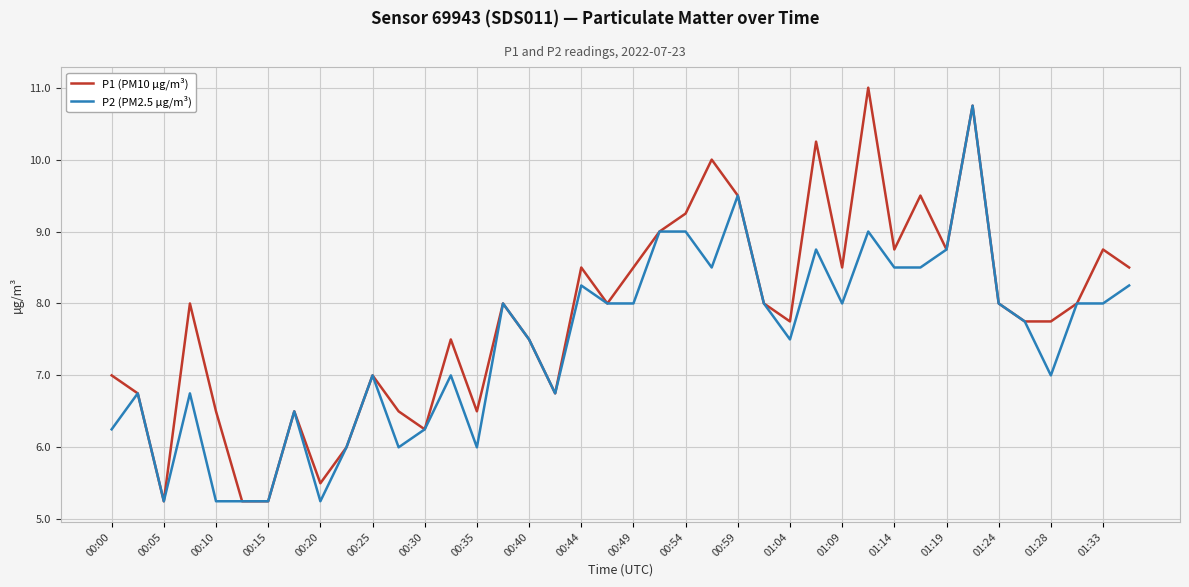

Rank the series by their maximum value, from lowest to highest.

P2 (PM2.5 µg/m³), P1 (PM10 µg/m³)